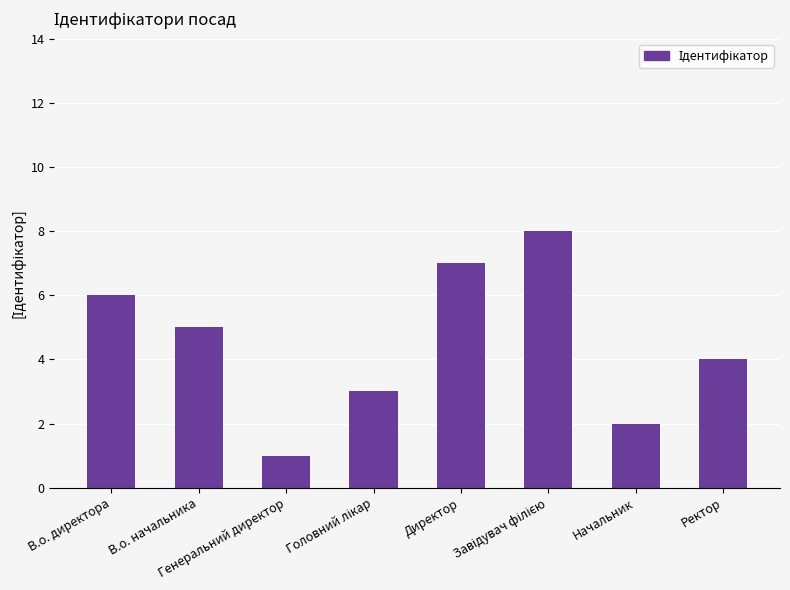

What is the greatest value displayed?

8